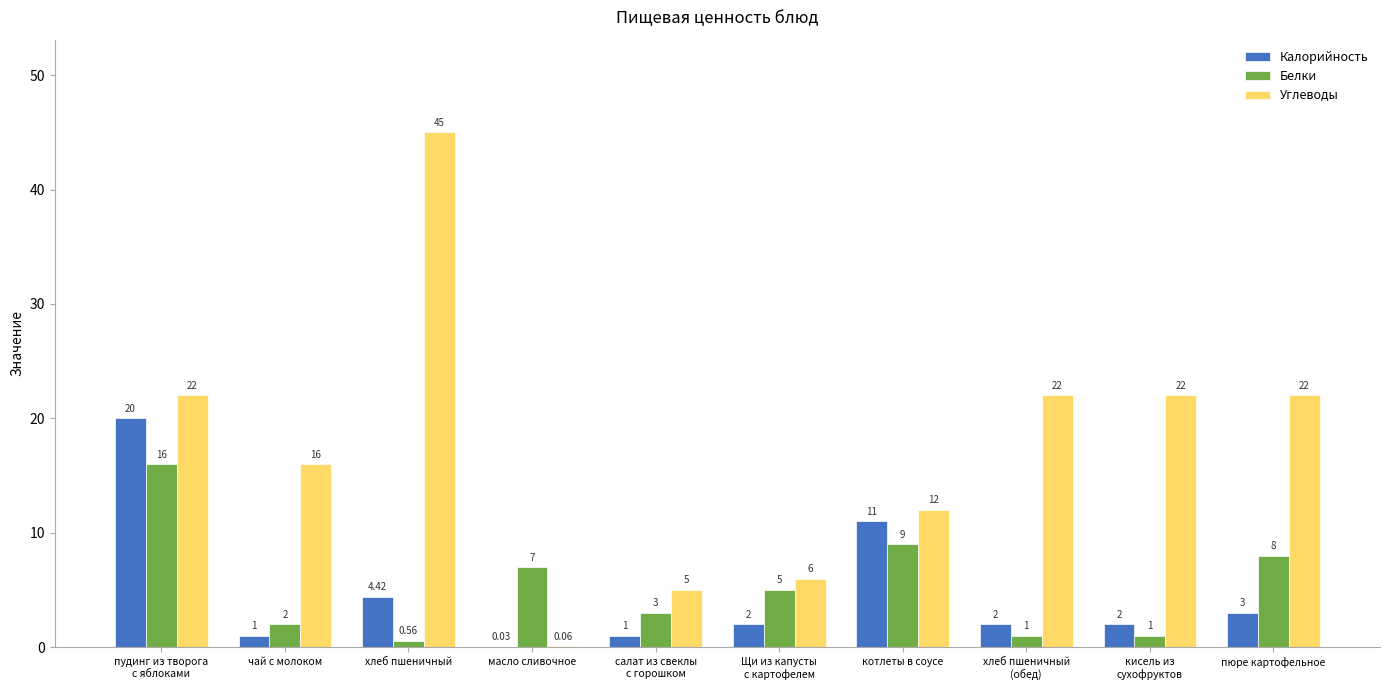

Count the number of data series in this chart.

3